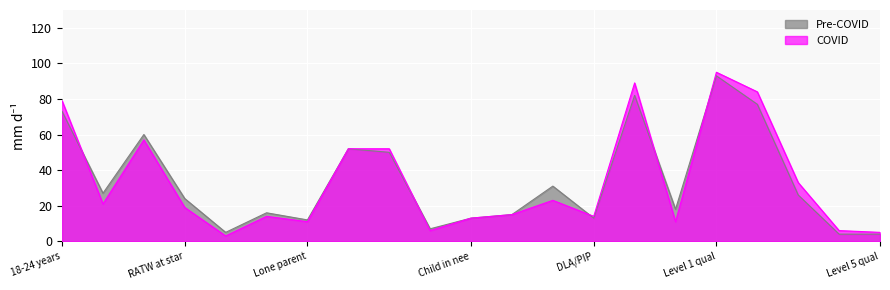

What is the spread (max minus min) of values at RATW at star?

5